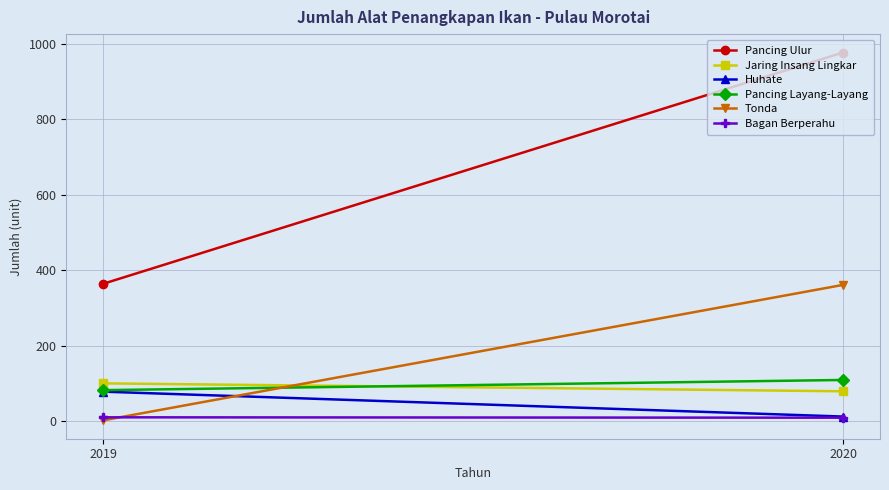

What is the difference between the Pancing Ulur values at 2019 and 2020?

613